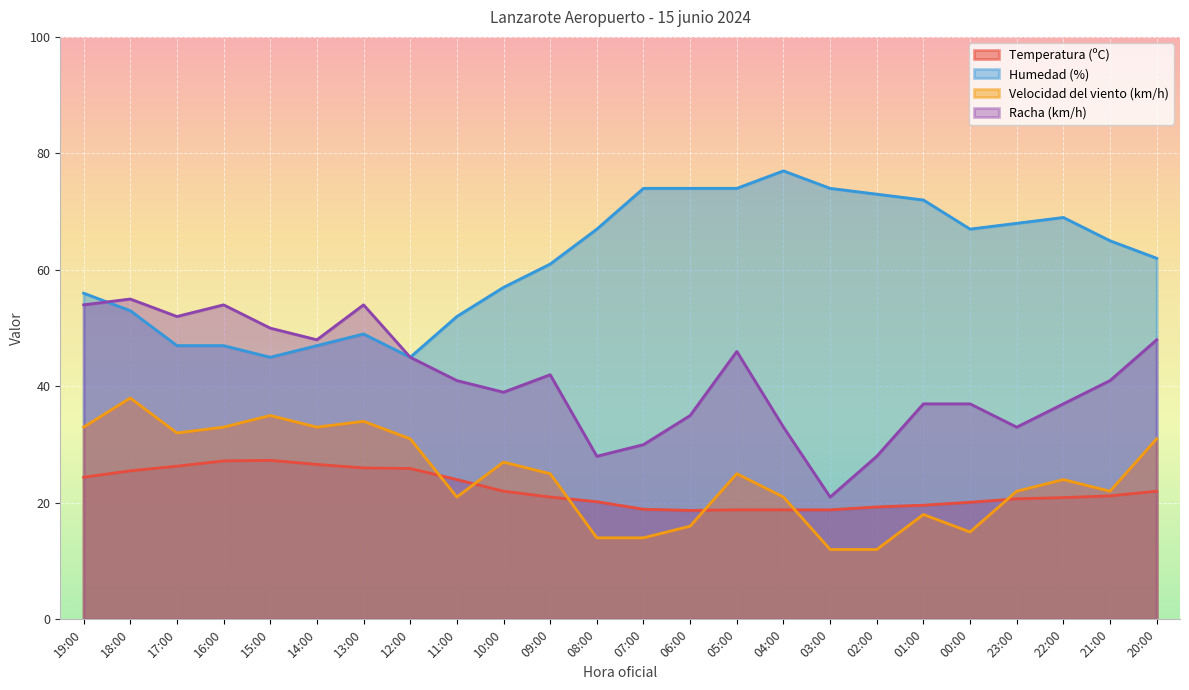

The value of Velocidad del viento (km/h) at 18:00 is 13.6. True or false?

False